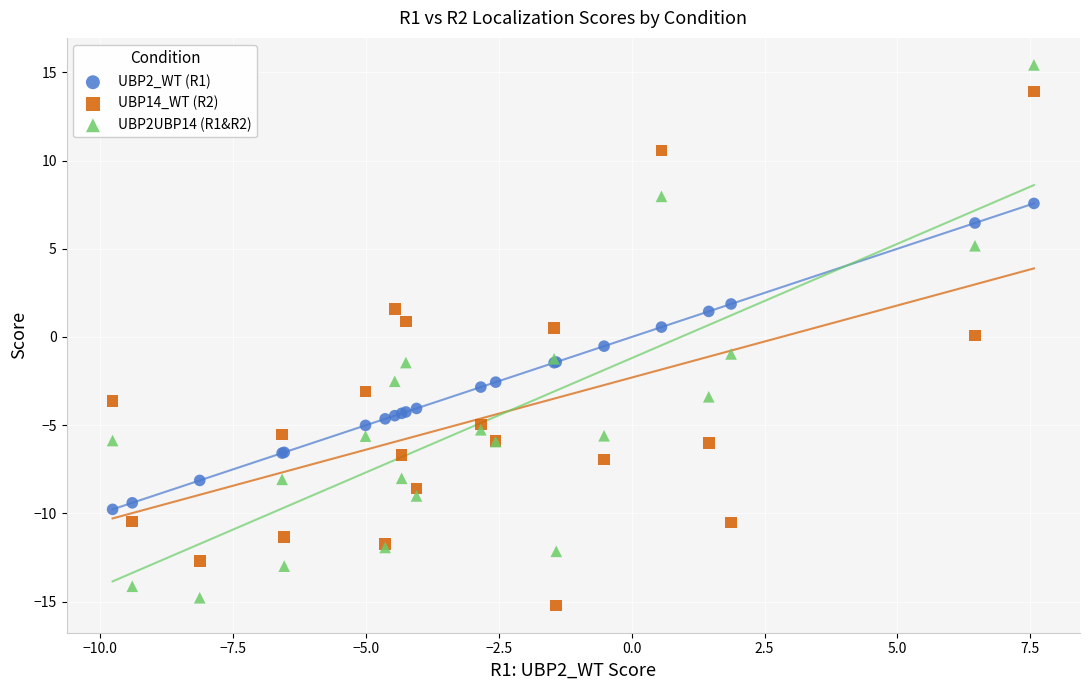

Which series contains the highest Y value?

UBP2UBP14 (R1&R2)